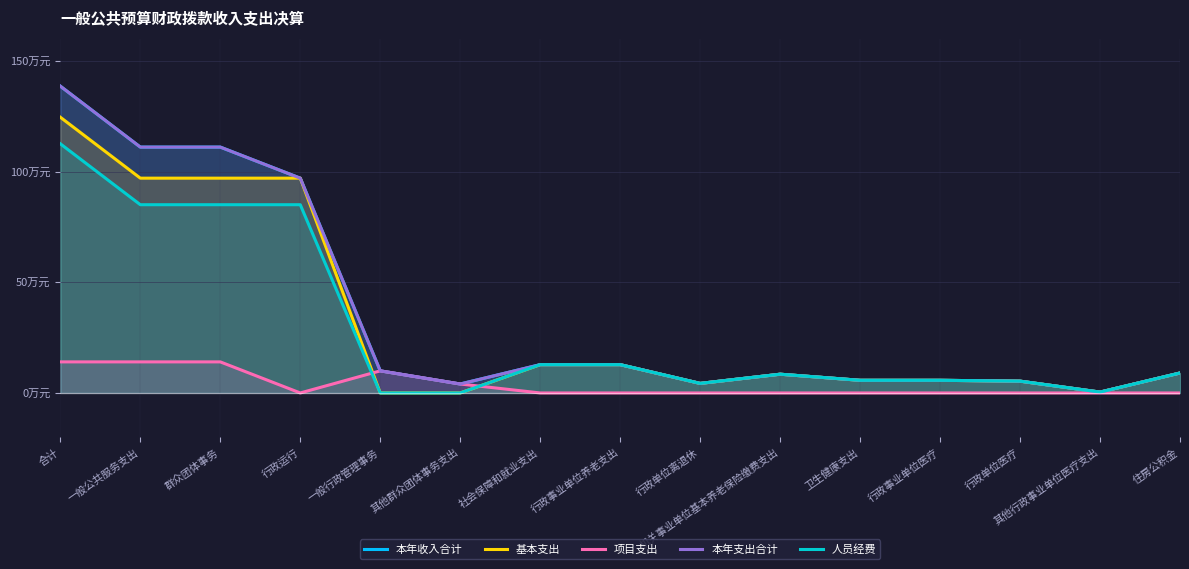

How many positive values does the 基本支出 series have?

13